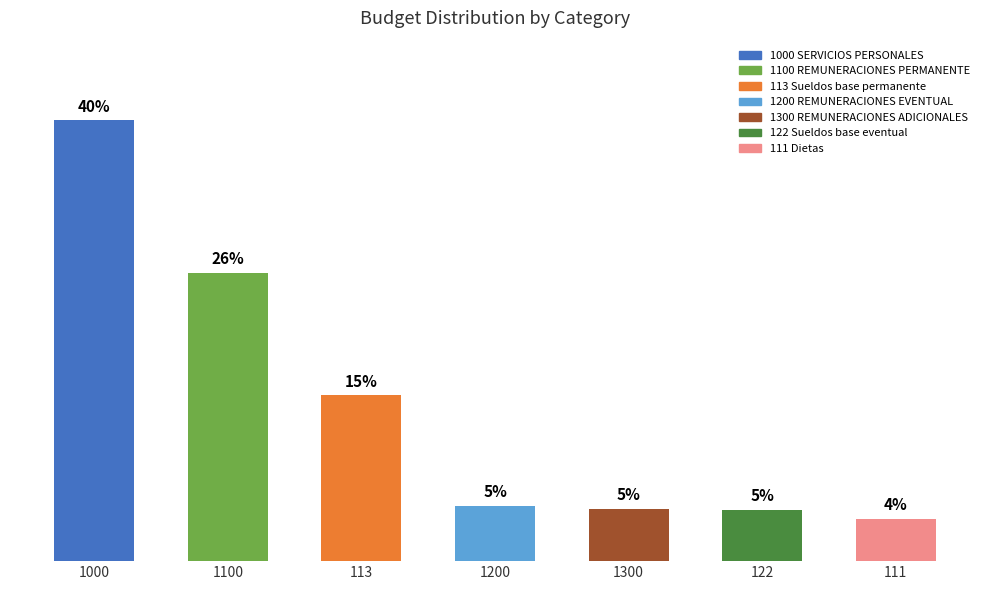

Read the value at 111, to the nearest 50.

2829050